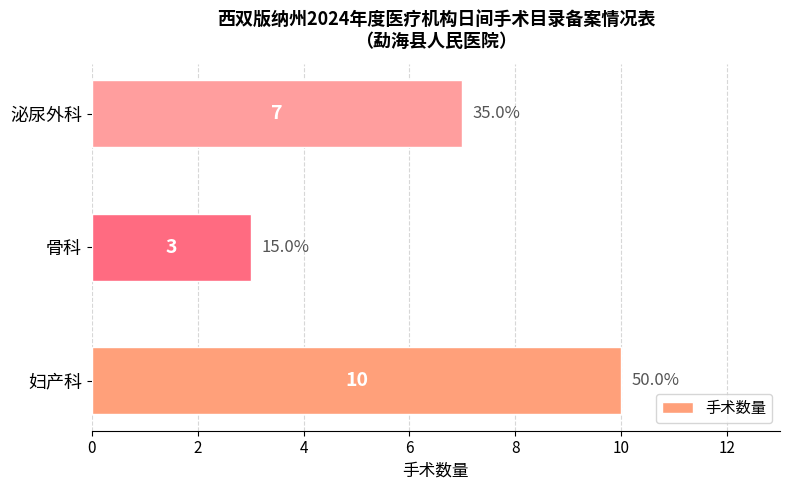

Reading top to bottom, what are all the values shown in this chart?

泌尿外科=7	骨科=3	妇产科=10